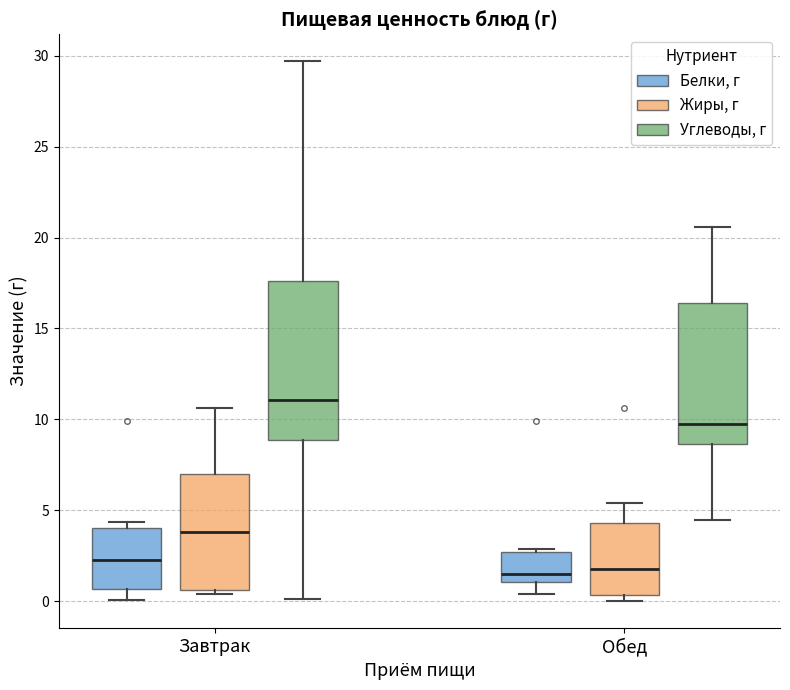

Reading left to right, transcribe this box plot: for each box, give where its median line is, the range the box spans, and where its two whiskers end, as read against the y-axis. The values are not printed on the chart, so give them approximately, as read against the axis.

Завтрак (Белки, г): median 2.0, box 0.5 to 4.0, whiskers 0.0 to 4.5
Завтрак (Жиры, г): median 4.0, box 0.5 to 7.0, whiskers 0.5 (just below the box's lower edge) to 10.5
Завтрак (Углеводы, г): median 11.0, box 9.0 to 17.5, whiskers 0.0 to 29.5
Обед (Белки, г): median 1.5, box 1.0 to 2.5, whiskers 0.5 to 3.0
Обед (Жиры, г): median 2.0, box 0.5 to 4.5, whiskers 0.0 to 5.5
Обед (Углеводы, г): median 9.5, box 8.5 to 16.5, whiskers 4.5 to 20.5